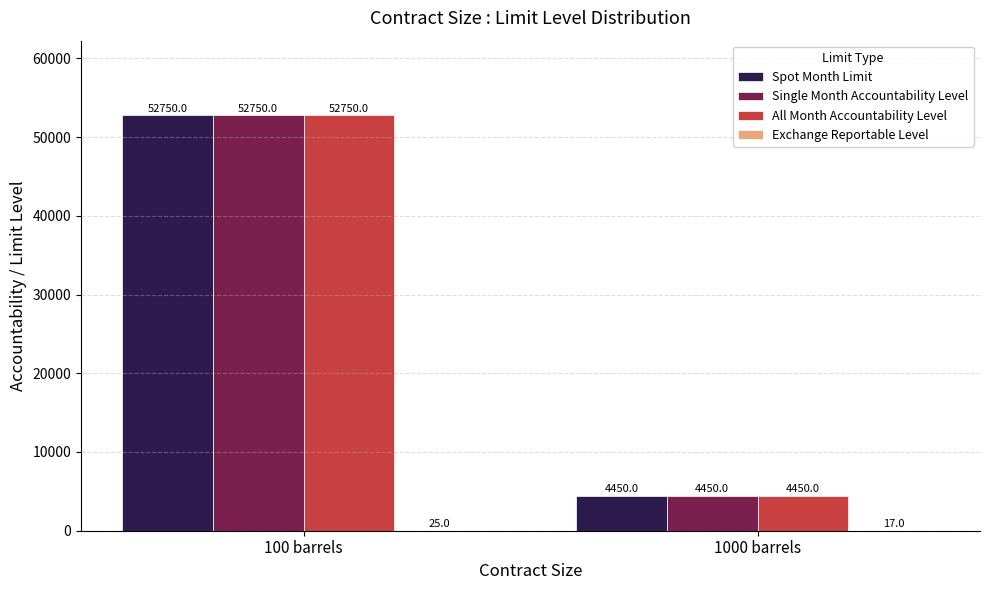

Is it true that All Month Accountability Level equals 52750 at 100 barrels?

True